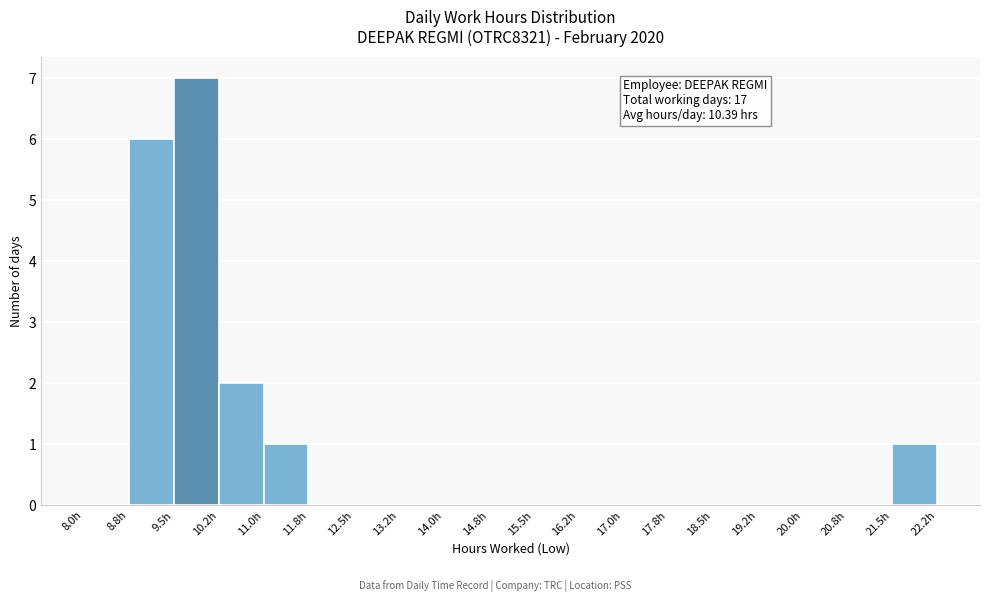

Over which range of the x-axis is the bar tallest?

9.50 to 10.25